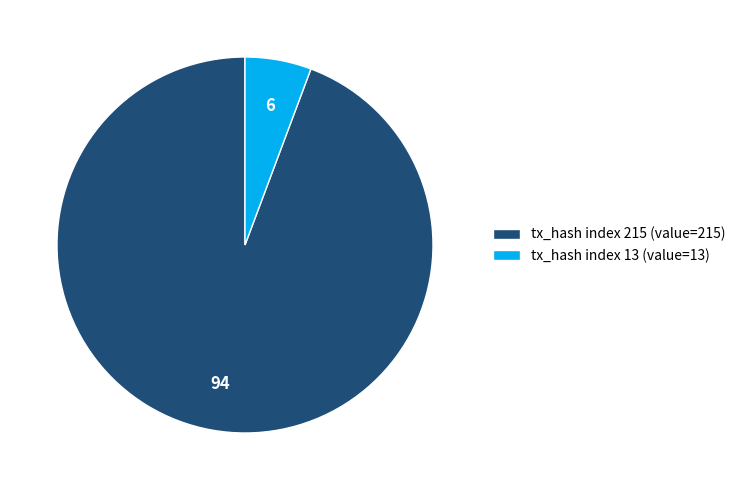

Between tx_hash index 13 (value=13) and tx_hash index 215 (value=215), which is larger?

tx_hash index 215 (value=215)